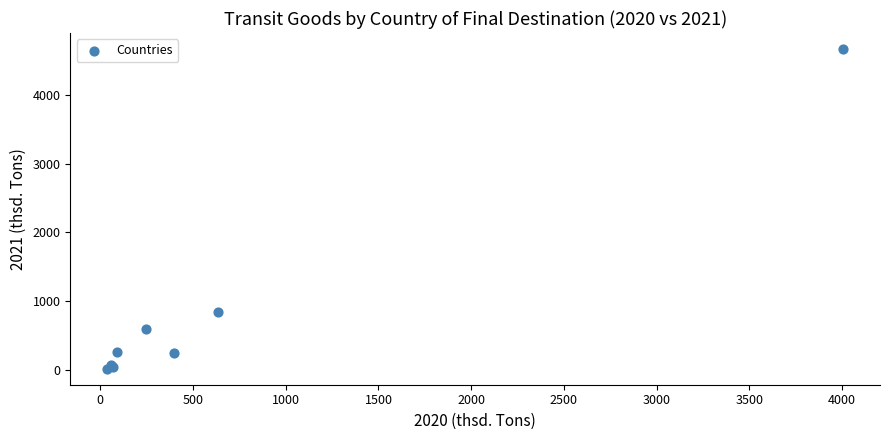

What Y value in the scatter plot is closest to 2340?

845.8